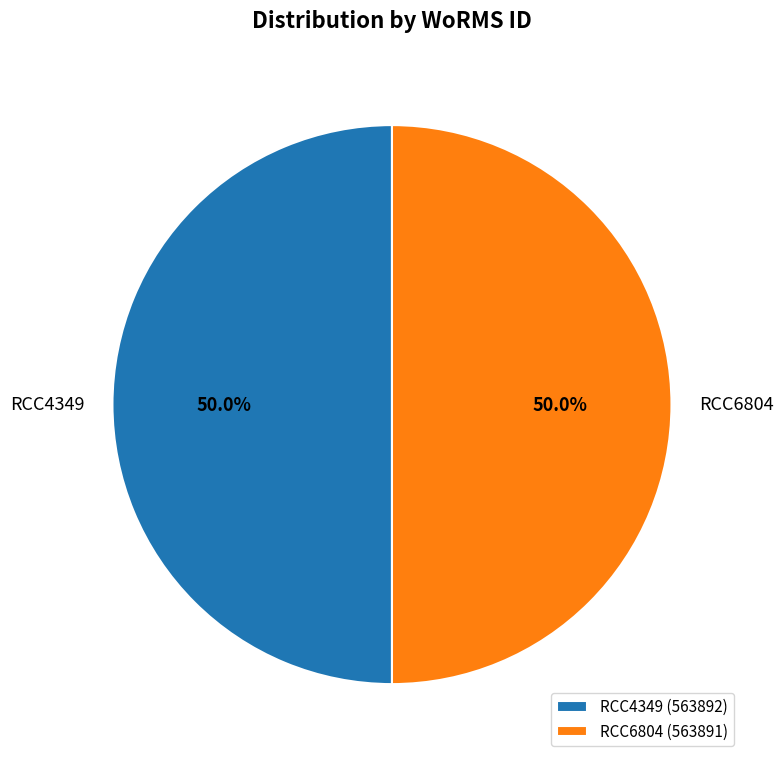

How many slices are in this pie chart?

2